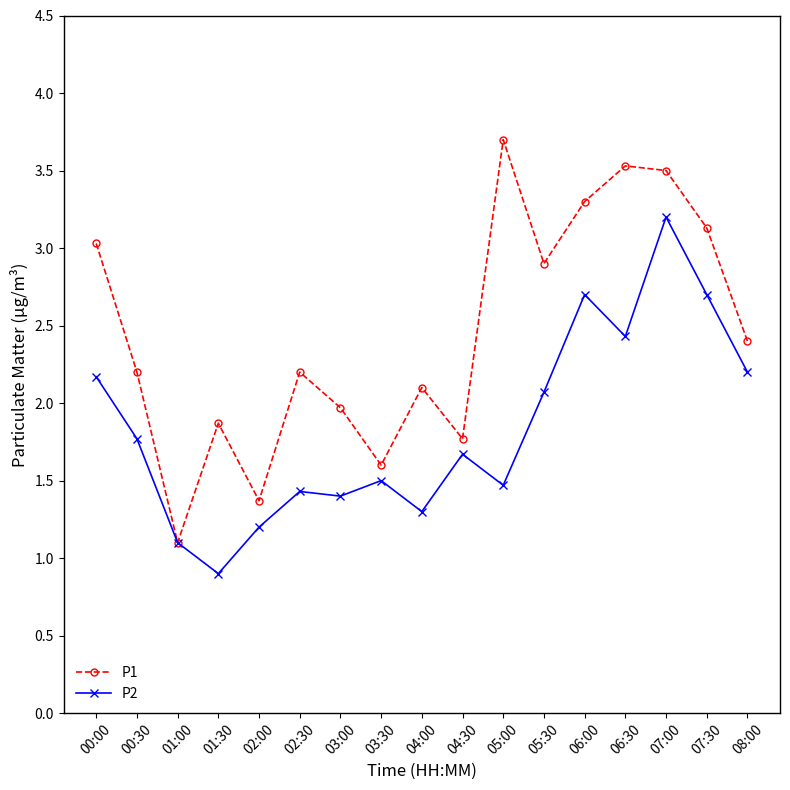

Between 04:30 and 08:00, which series saw the biggest shift?

P1